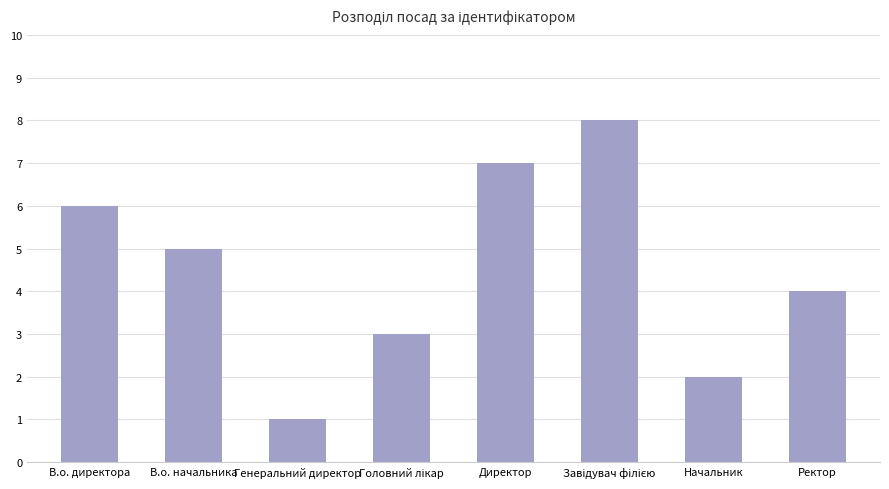

What is the smallest value displayed?

1